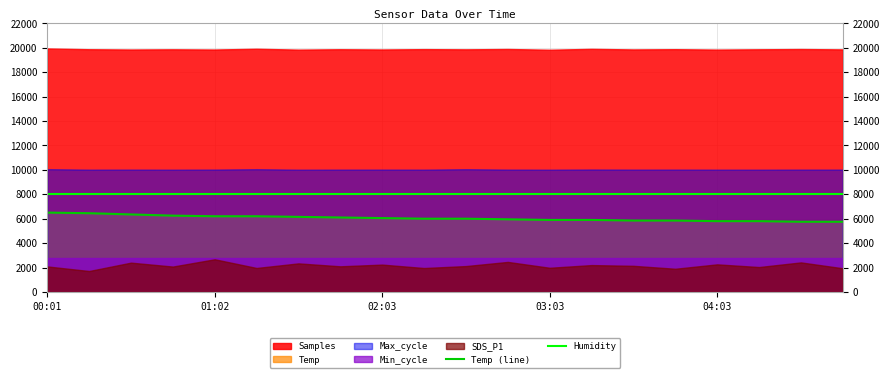

True or false: Temp (line) and Humidity intersect in this chart.

False